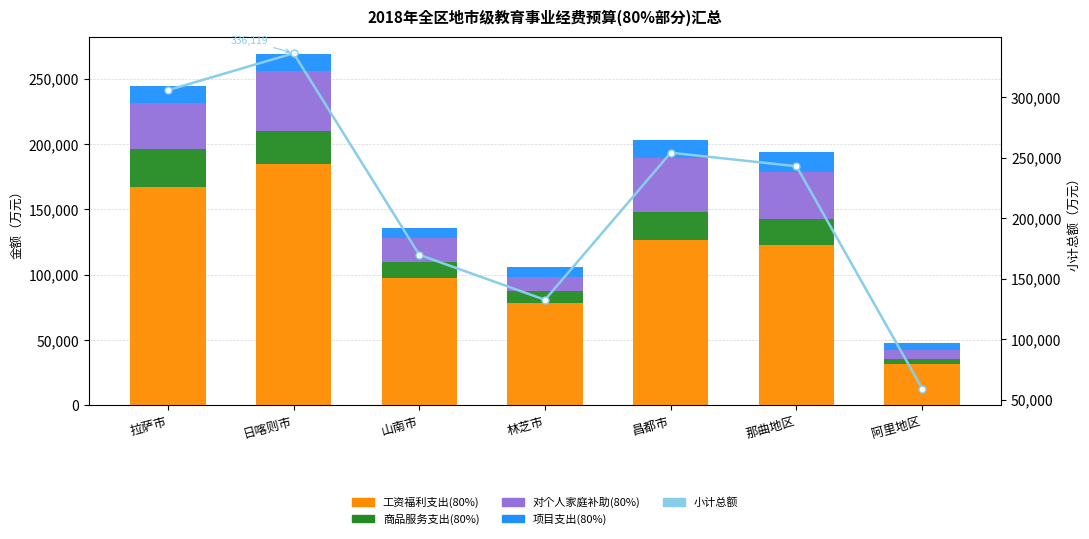

The value of 工资福利支出(80%) at 日喀则市 is 184663.6. True or false?

True